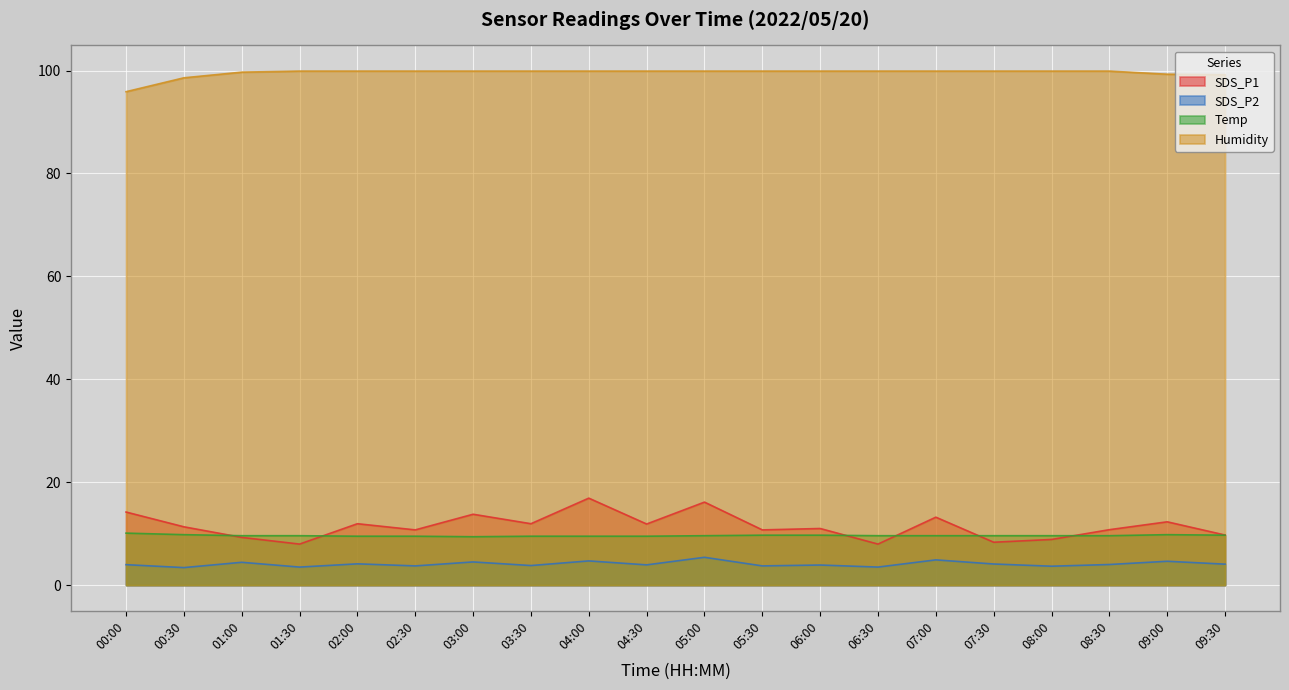

What is the value of the SDS_P1 point at the 20th from the left?

9.7